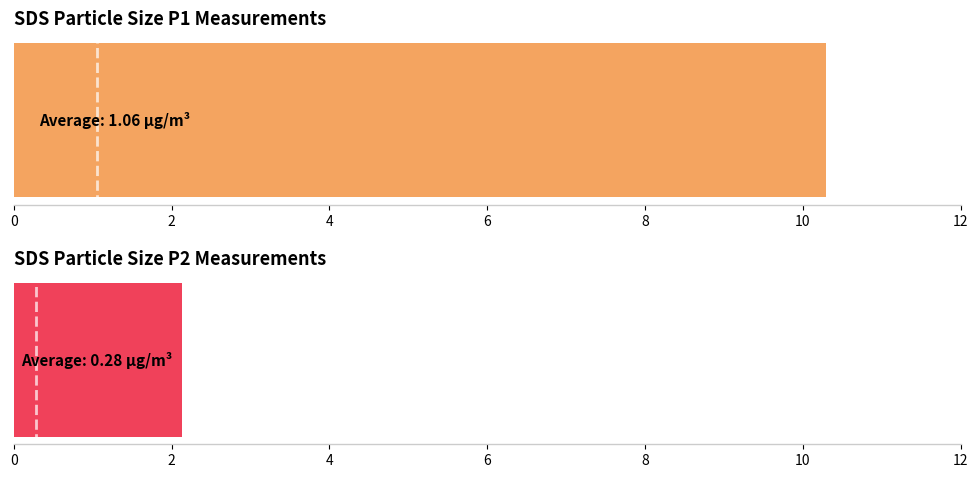

List the series in order of their overall mean, lowest first.

SDS_P2, SDS_P1